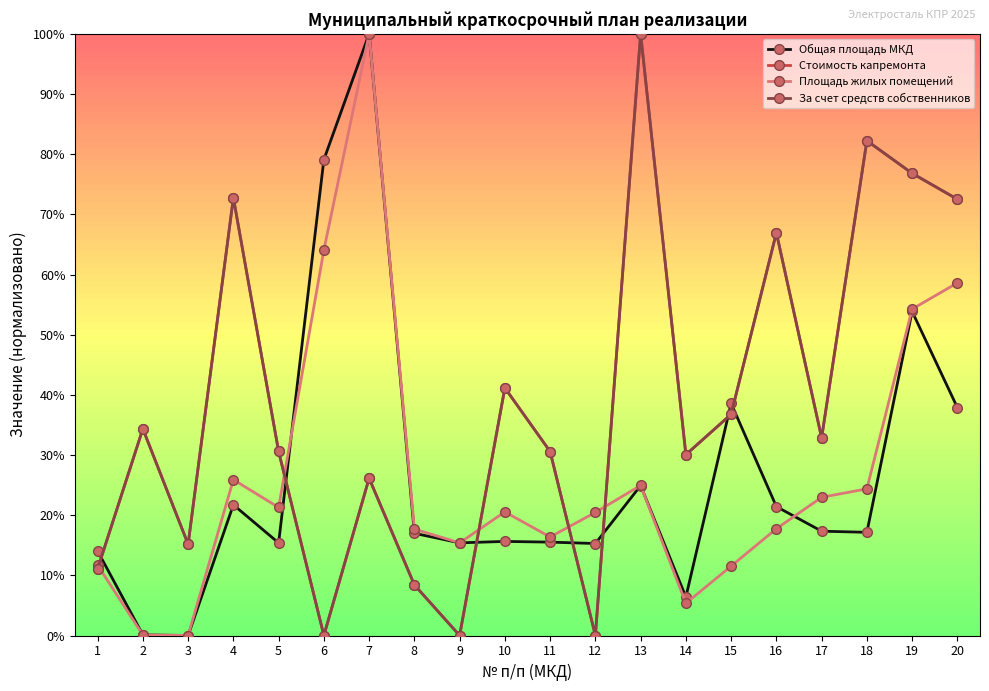

Does the chart have visible grid lines?

No